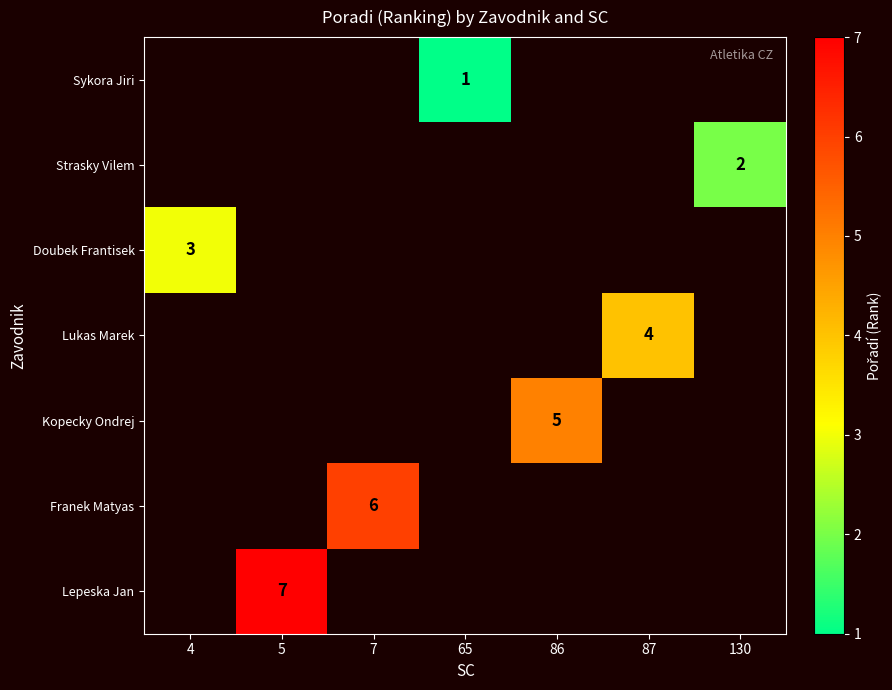

True or false: Lepeska Jan has a value of 7 at 5.

True